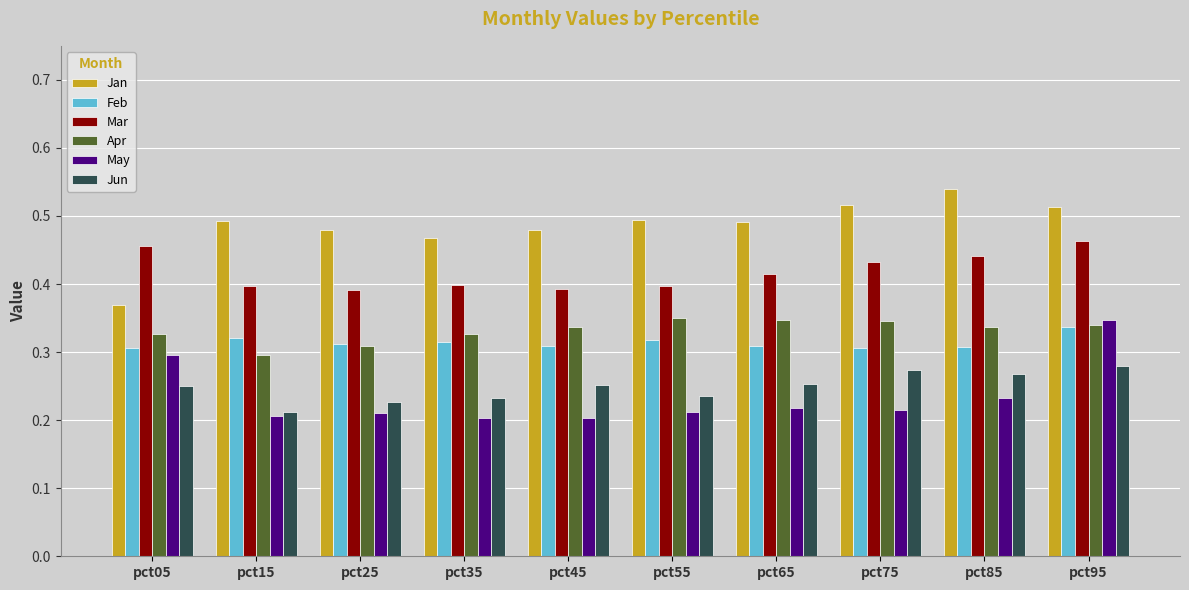

What are all the series names shown in the legend?

Jan, Feb, Mar, Apr, May, Jun